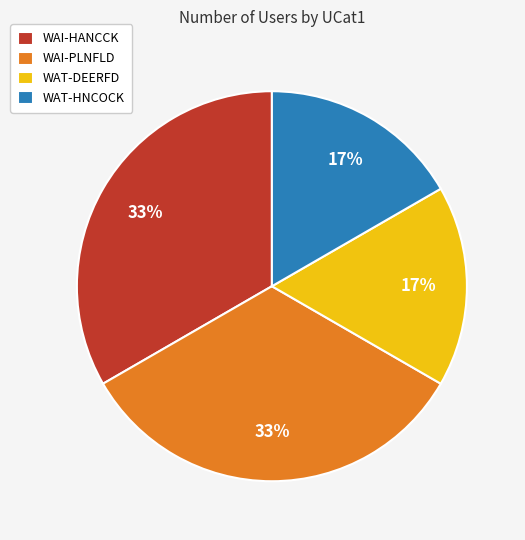

How many segments does this pie chart have?

4